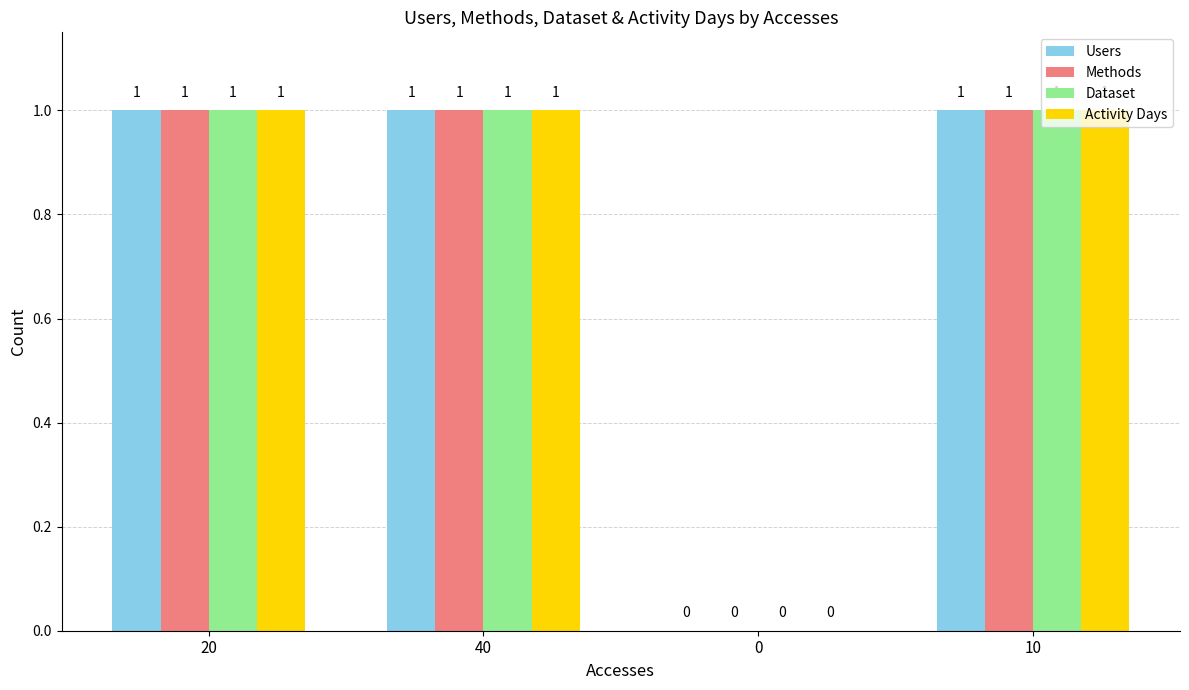

Is the value of Methods at 0 greater than the value of Users at 10?

No